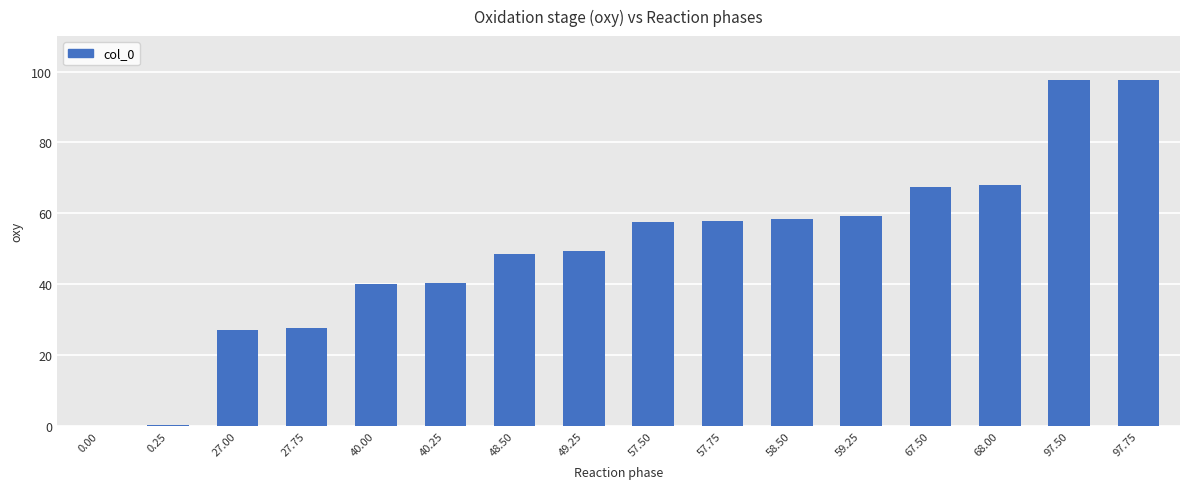

Count the number of categories in the chart.

16